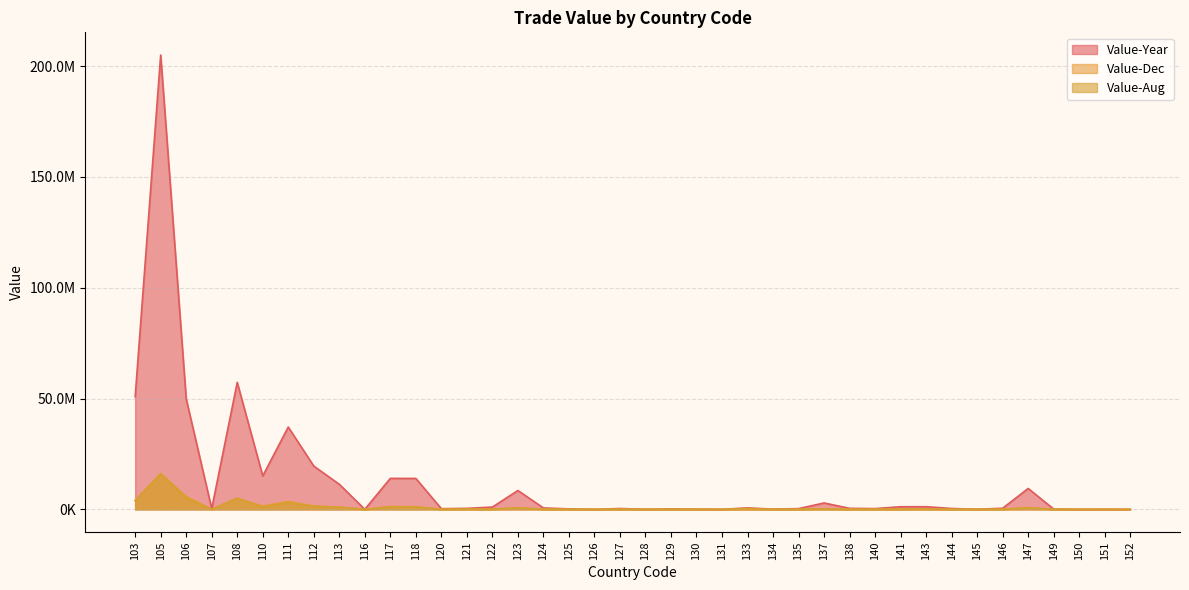

At which category does Value-Aug reach its first local valley?

107